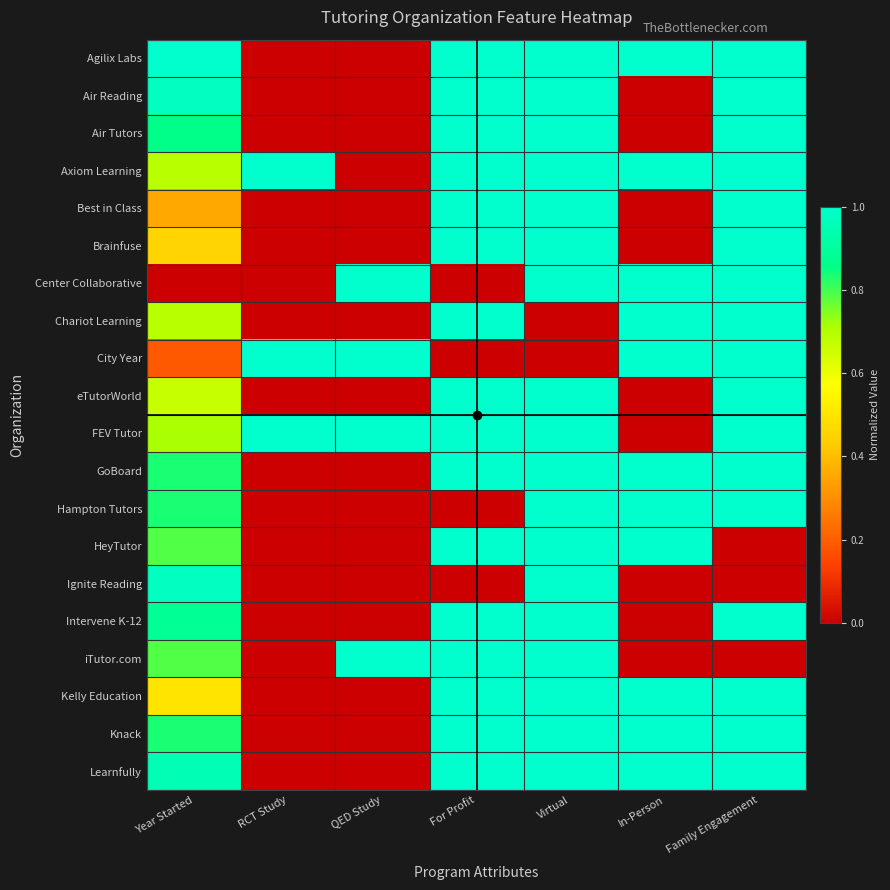

How many data points does each series have?

7